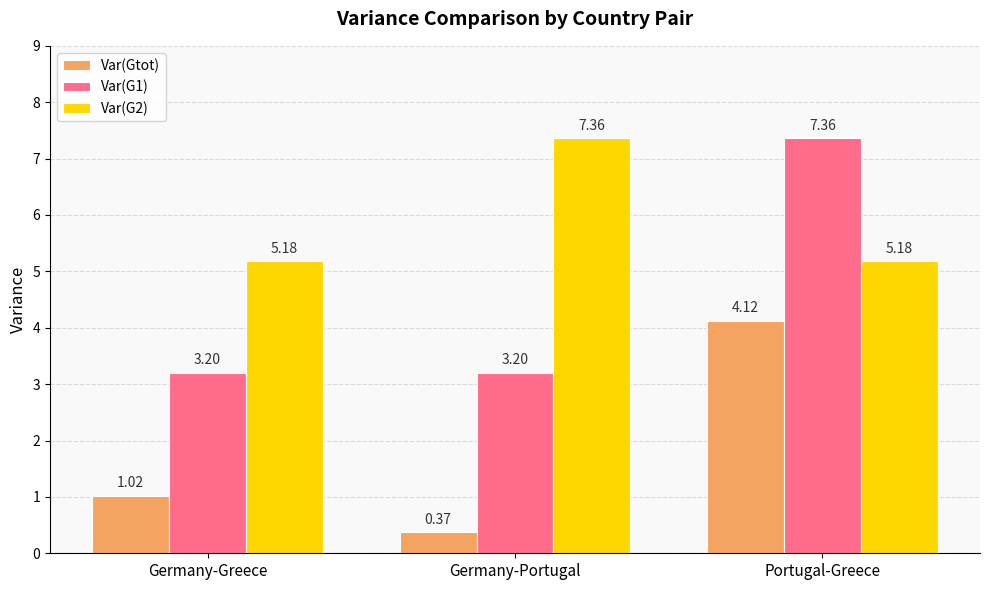

What is the average value of the Var(G2) series?

5.9